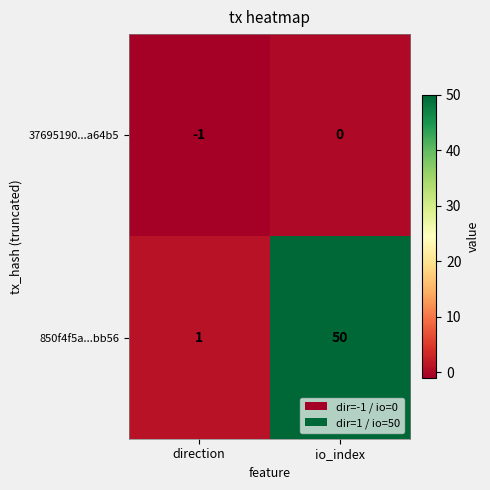

What is the average value of the 850f4f5a...bb56 series?

26